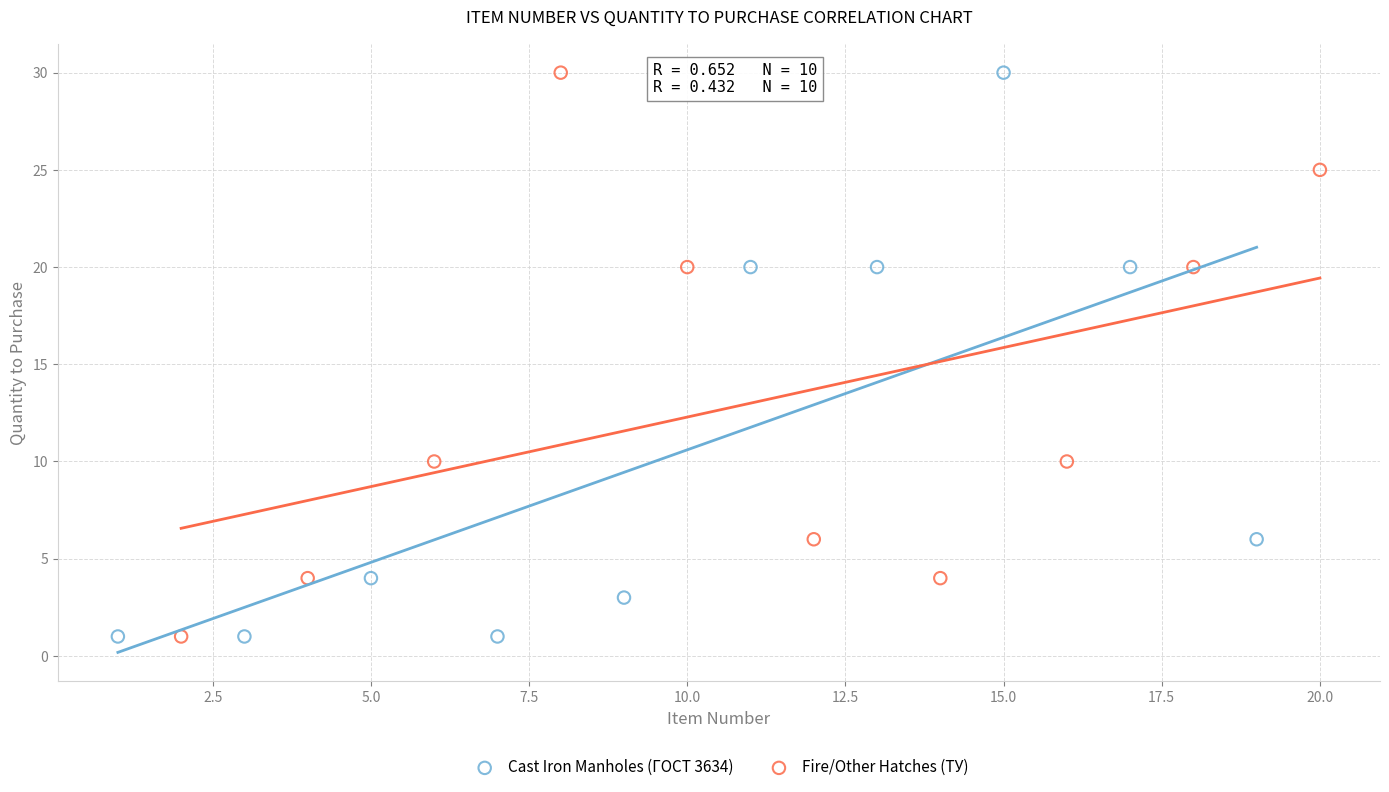

What are all the series names shown in the legend?

Cast Iron Manholes (ГОСТ 3634), Fire/Other Hatches (ТУ)